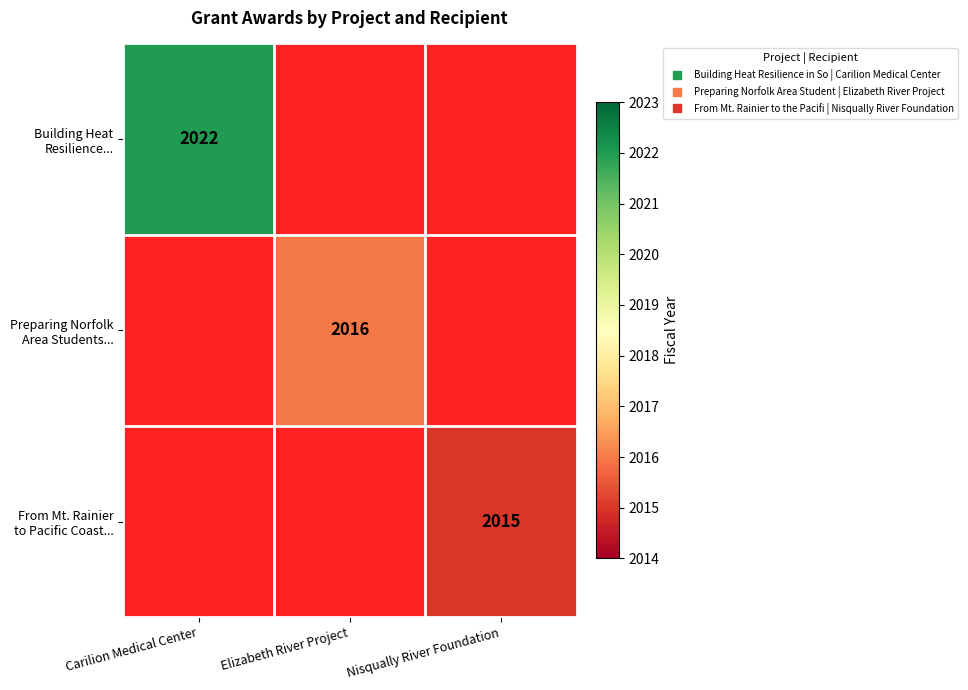

How many series are shown in this chart?

3